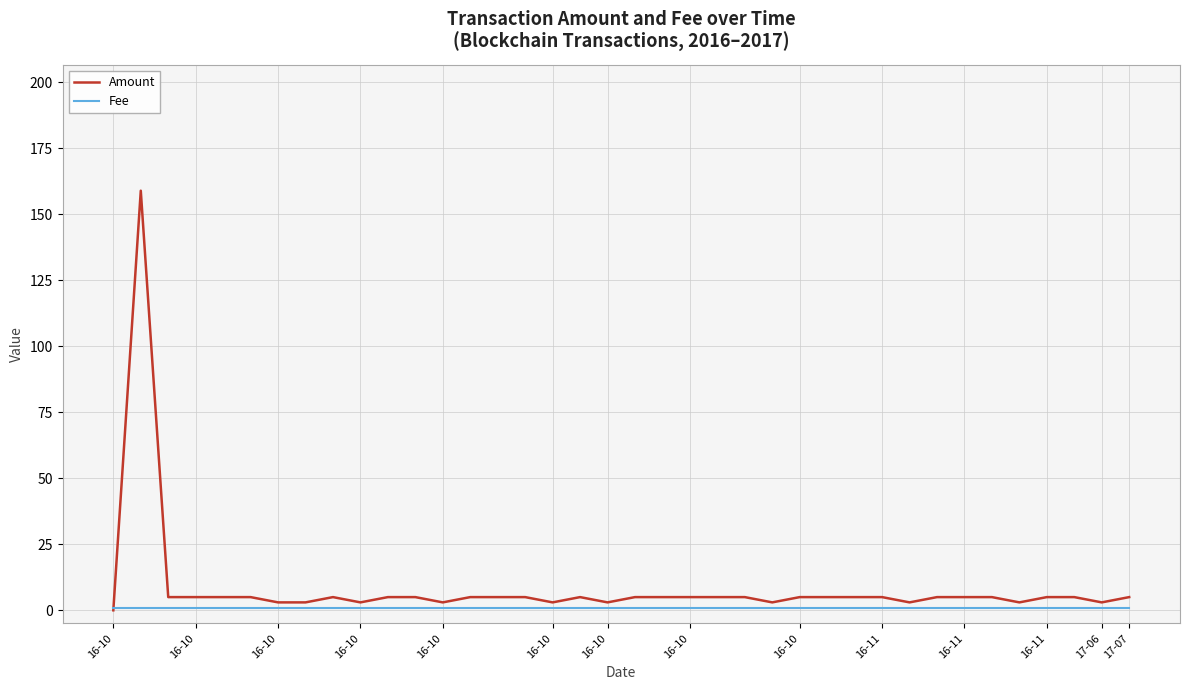

List the series in order of their peak value, lowest first.

Fee, Amount